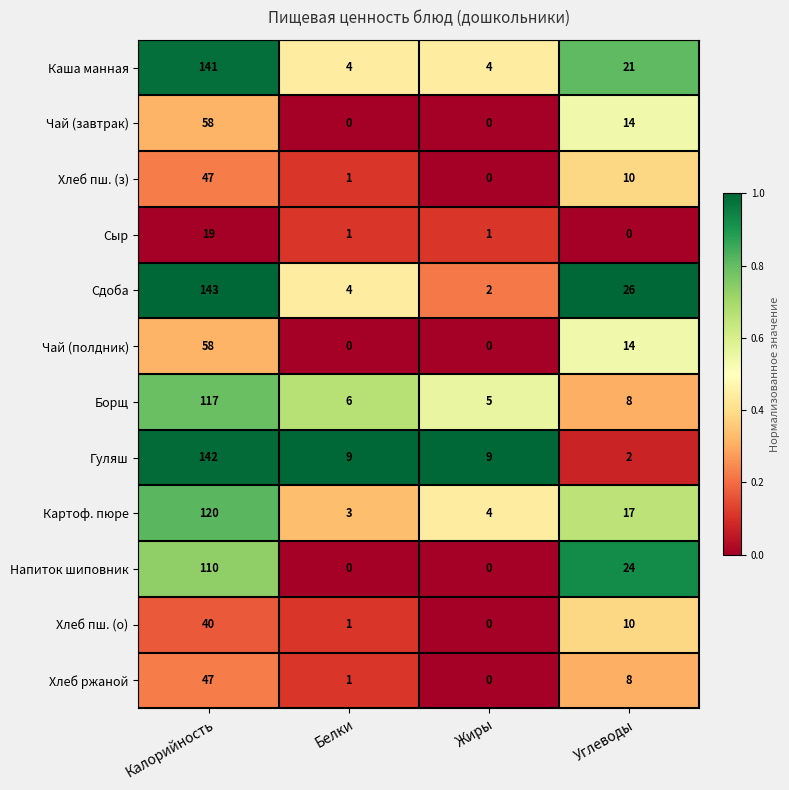

What is the total value across all series at Жиры?

25